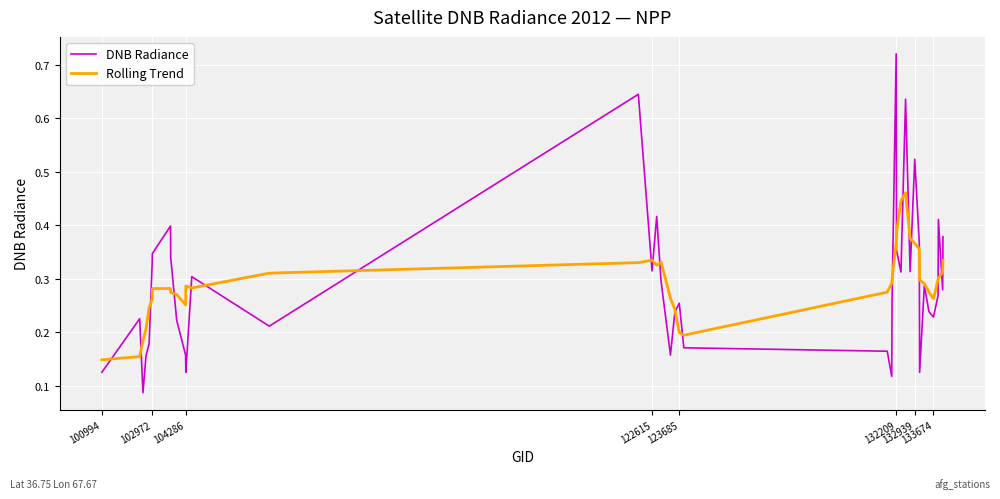

How many lines are shown in the chart?

2